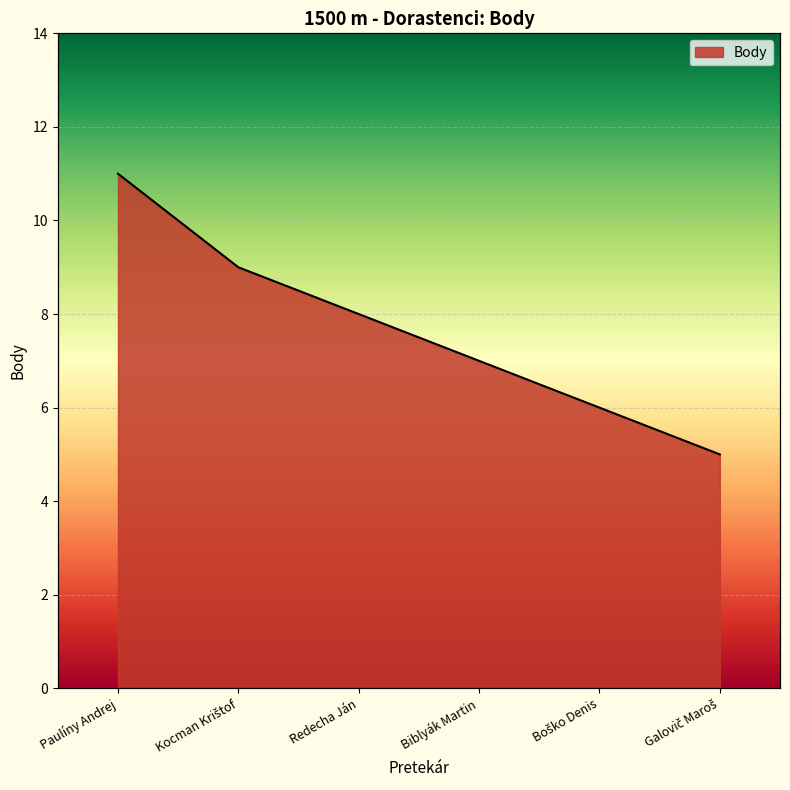

List the labels in order of value, smallest first.

Galovič Maroš, Boško Denis, Biblyák Martin, Redecha Ján, Kocman Krištof, Paulíny Andrej